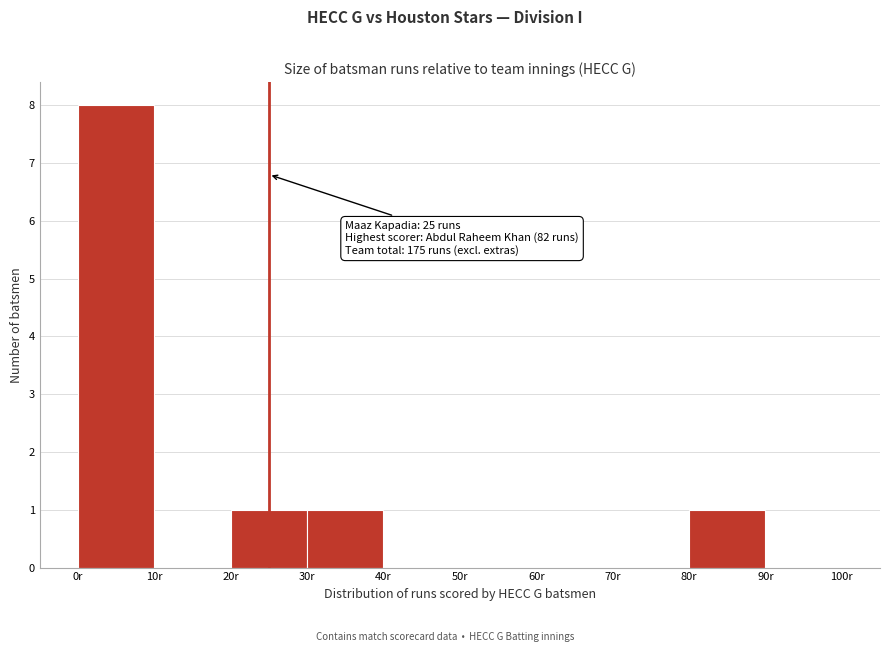

Over which range of the x-axis is the bar tallest?

0 to 10